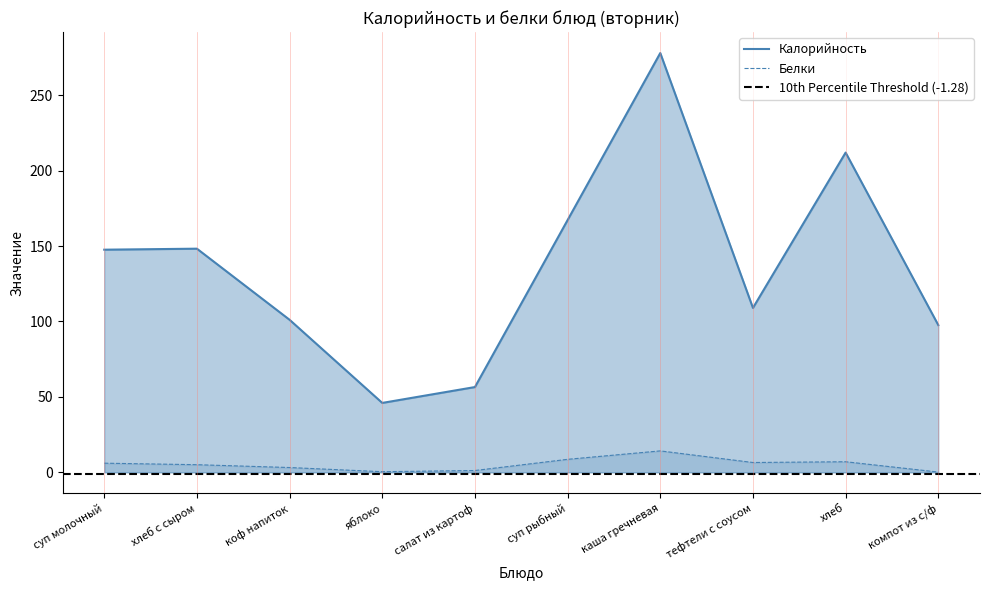

Does the chart display data point markers on the line(s)?

No